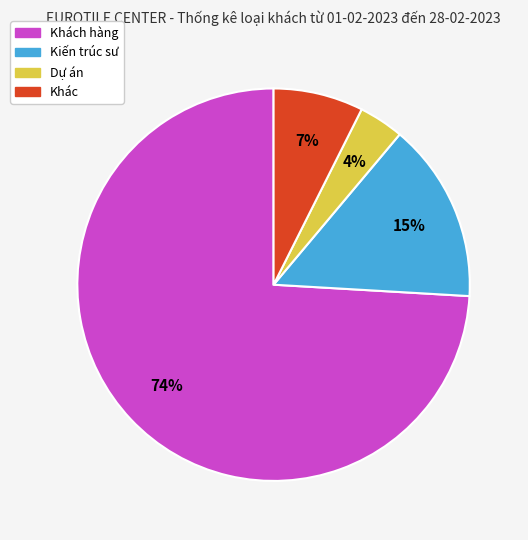

To the nearest percent, what is the average slice percentage?

25%